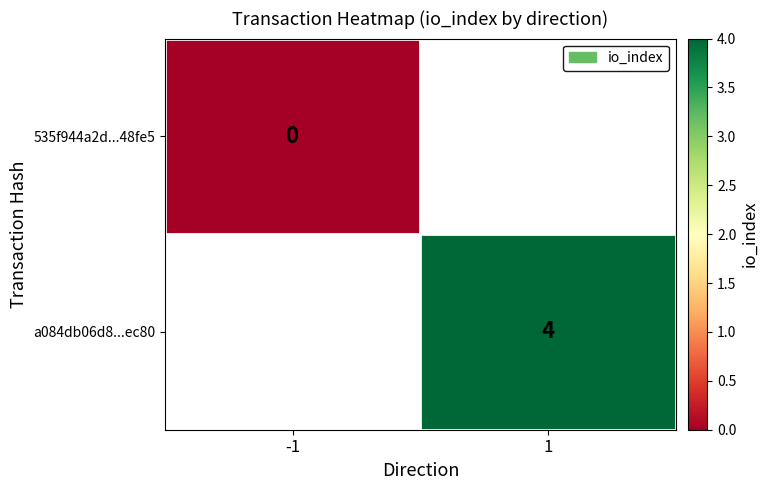

Is the value of 535f944a2d...48fe5 at -1 greater than the value of a084db06d8...ec80 at 1?

No